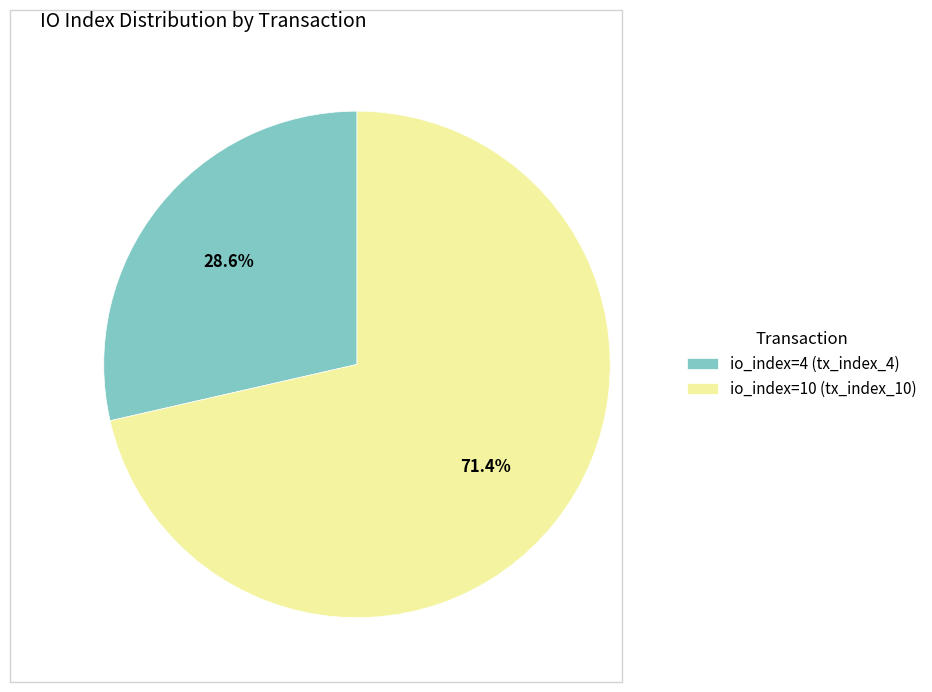

How many slices are in this pie chart?

2